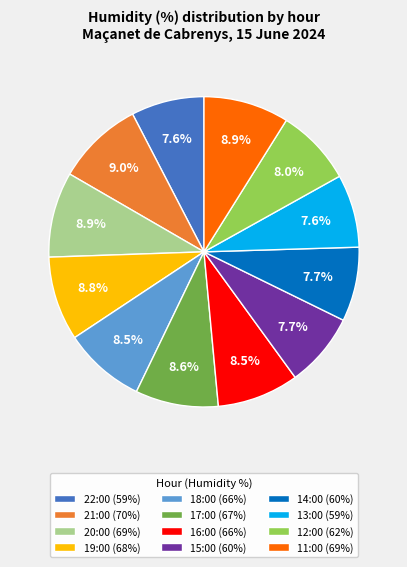

The 14:00 slice represents 8% of the pie. True or false?

True